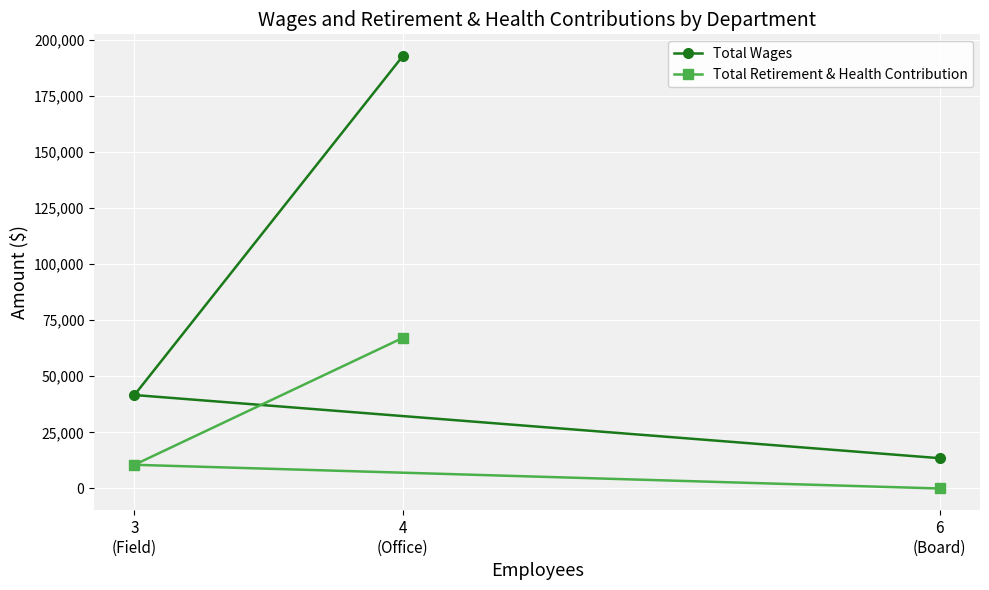

Rank the series at 4
(Office) from highest to lowest value.

Total Wages, Total Retirement & Health Contribution